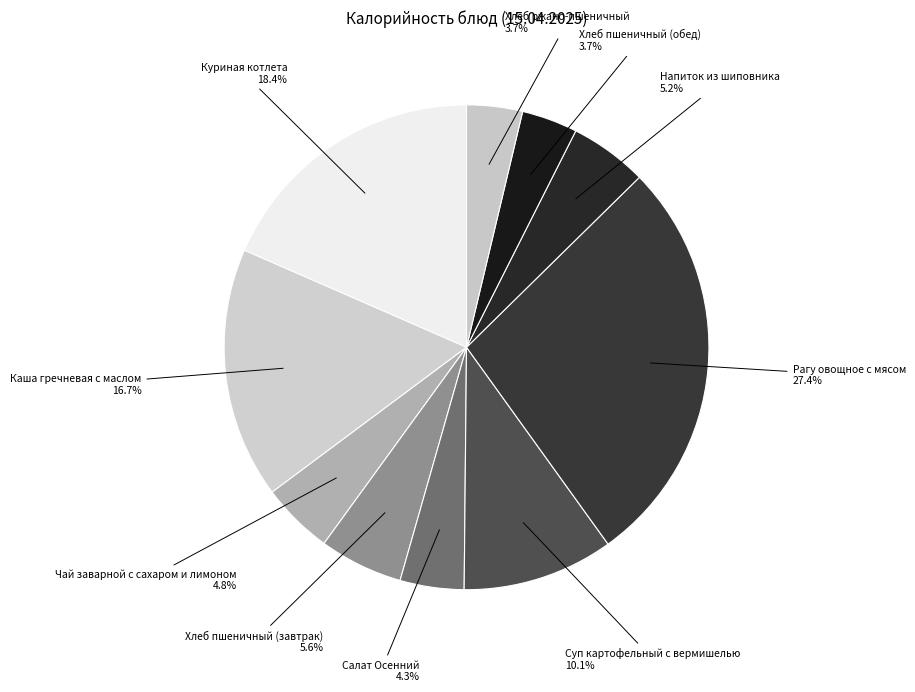

Does Хлеб ржано-пшеничный represent more than half of the total?

No